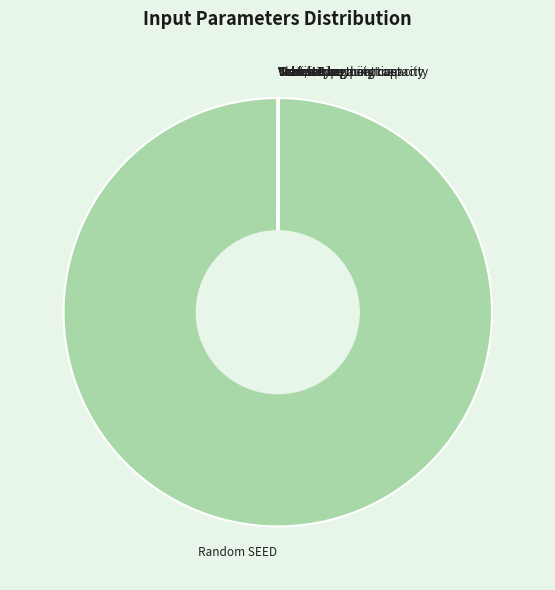

Is it true that Random SEED is 100% of the pie?

True